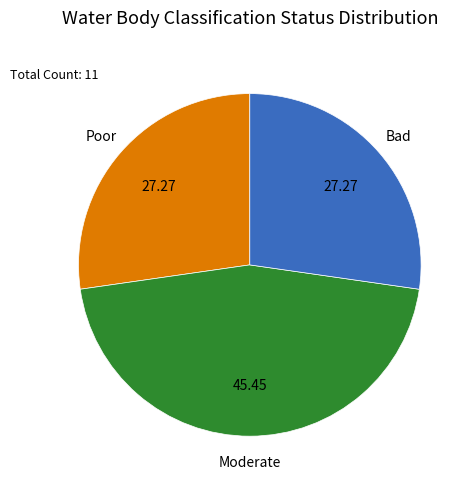

Is there a majority slice in this chart?

No